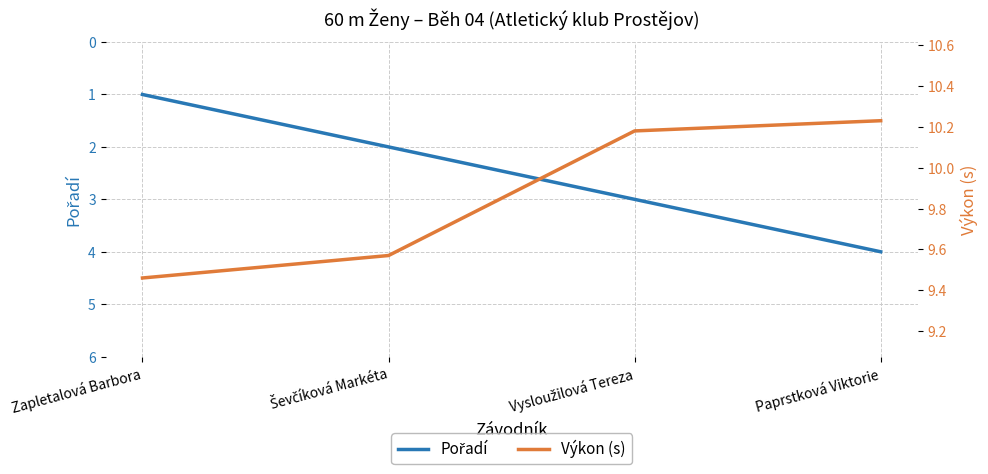

Rank the series at Paprstková Viktorie from highest to lowest value.

Výkon (s), Pořadí